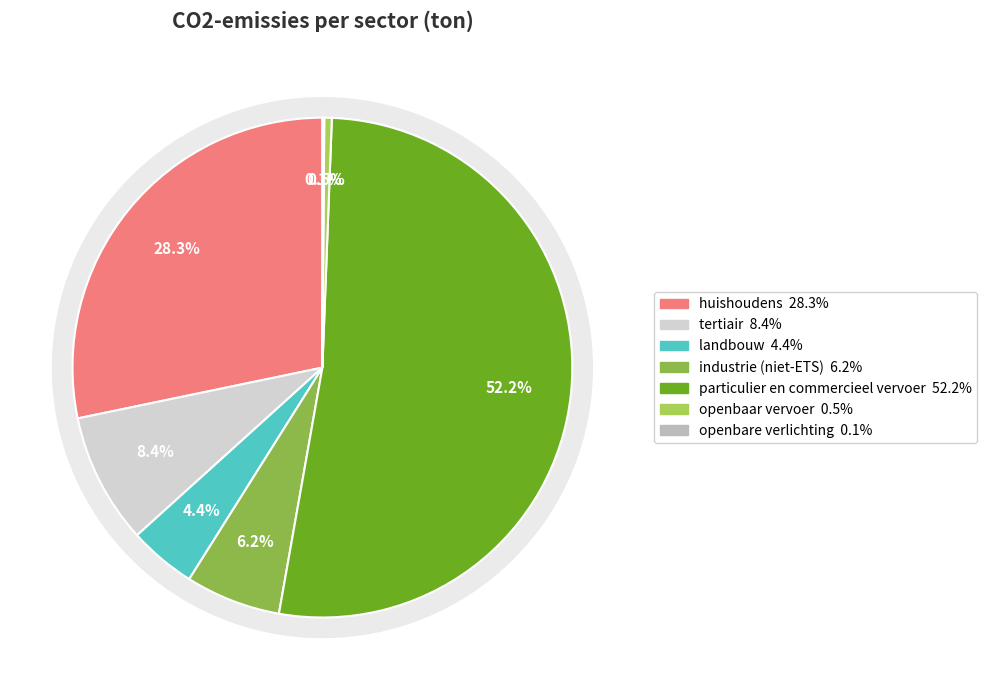

Combined, do huishoudens and particulier en commercieel vervoer account for over 50%?

Yes